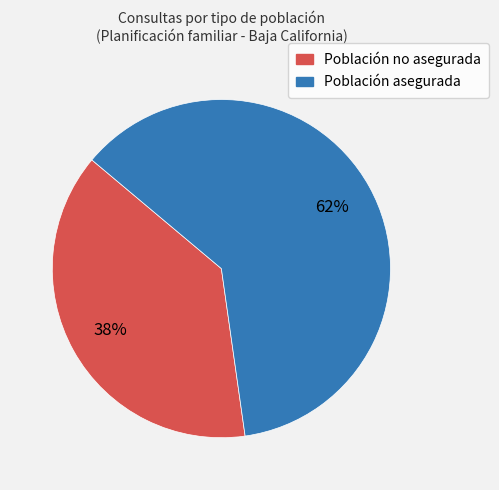

To the nearest percent, what is the average slice percentage?

50%